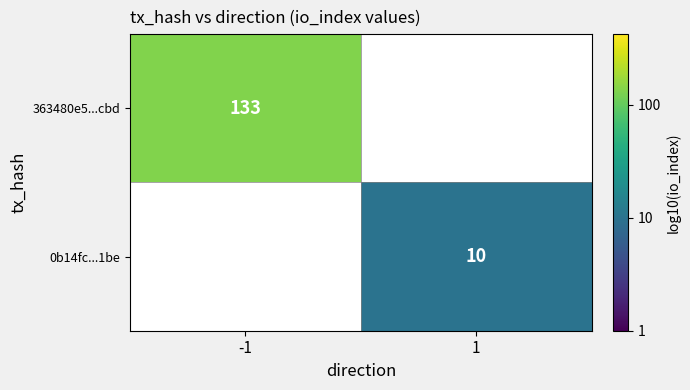

Is the value of 363480e5...cbd at -1 greater than the value of 0b14fc...1be at 1?

Yes